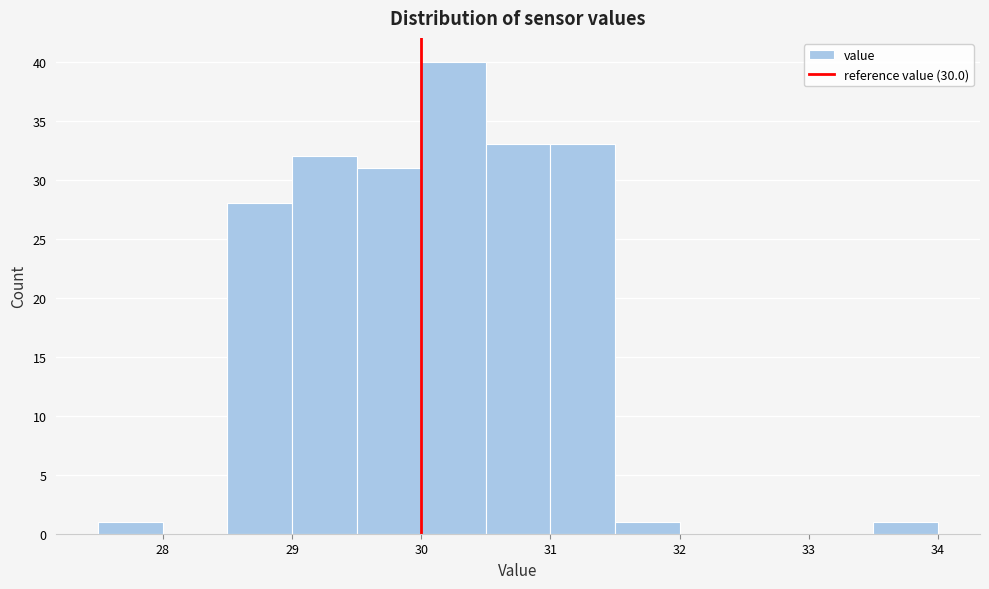

Which range on the x-axis has the tallest bar?

30.0 to 30.5